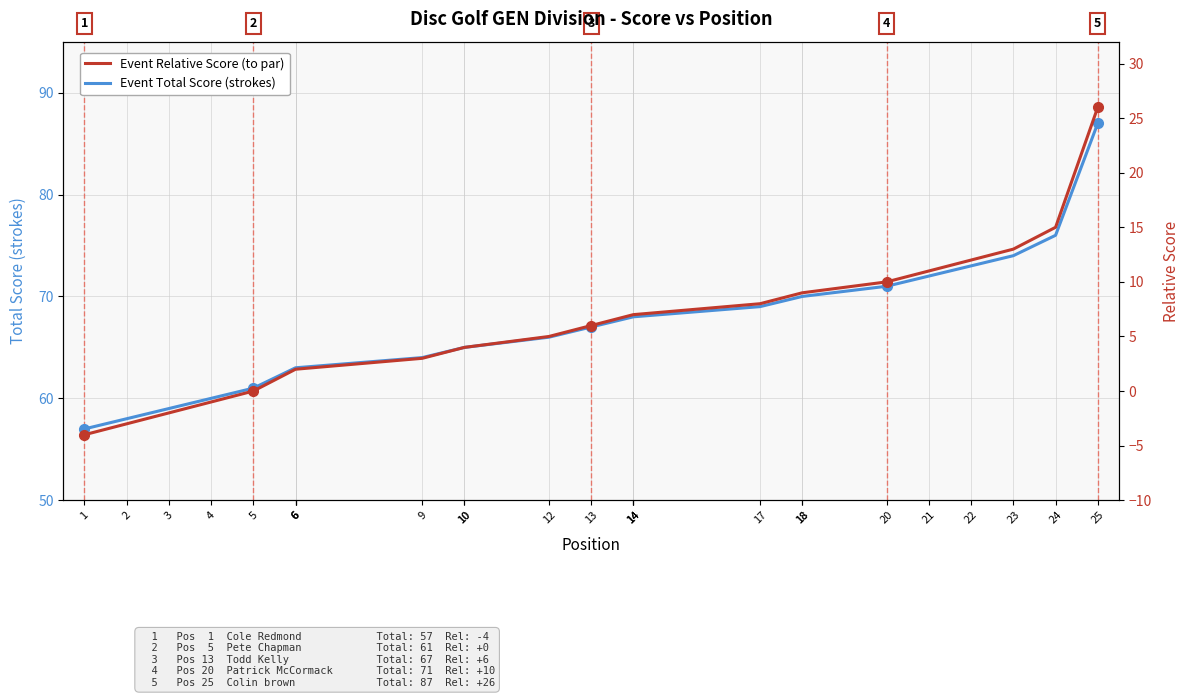

What are all the series names shown in the legend?

Event Total Score, Event Relative Score